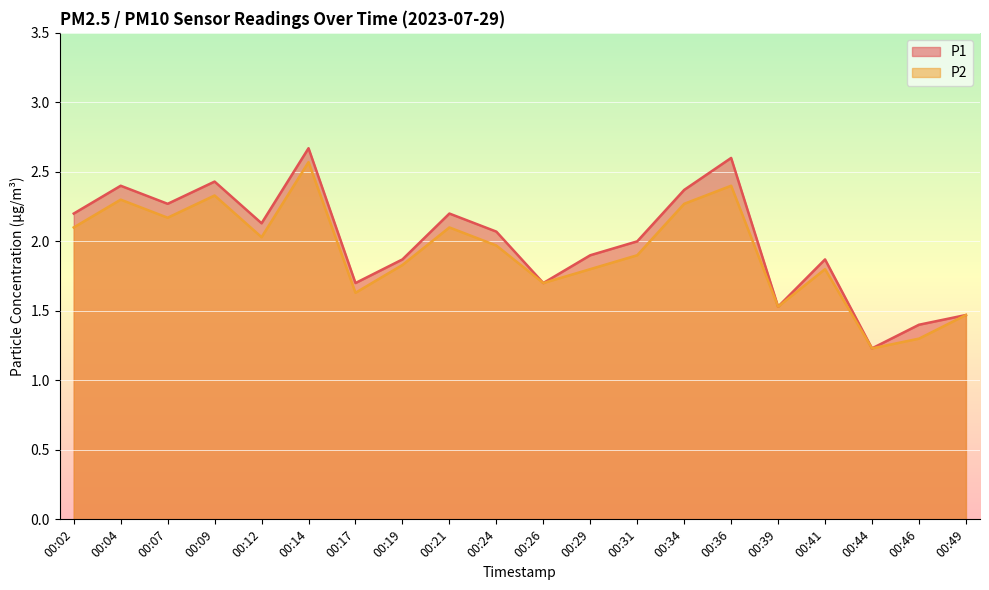

True or false: P1 has a value of 2.2 at 00:02.

True